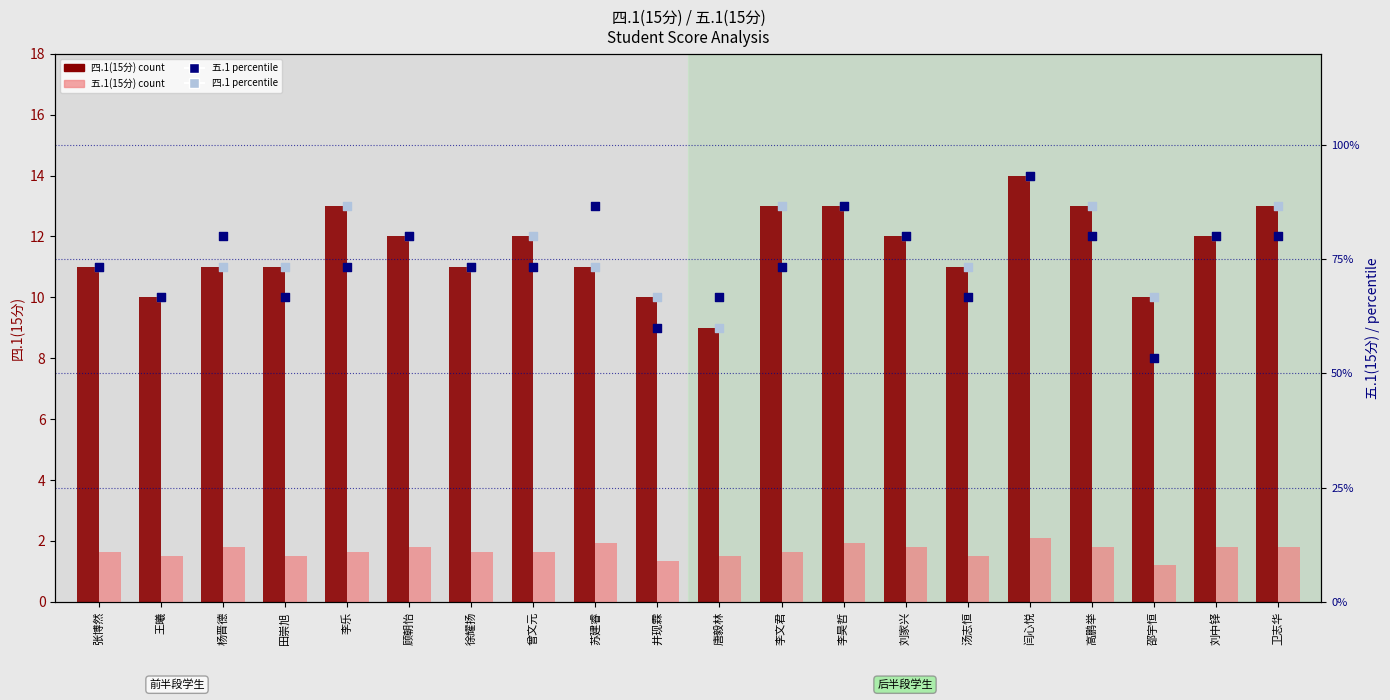

At which category is the sum across all series the highest?

闫心悦